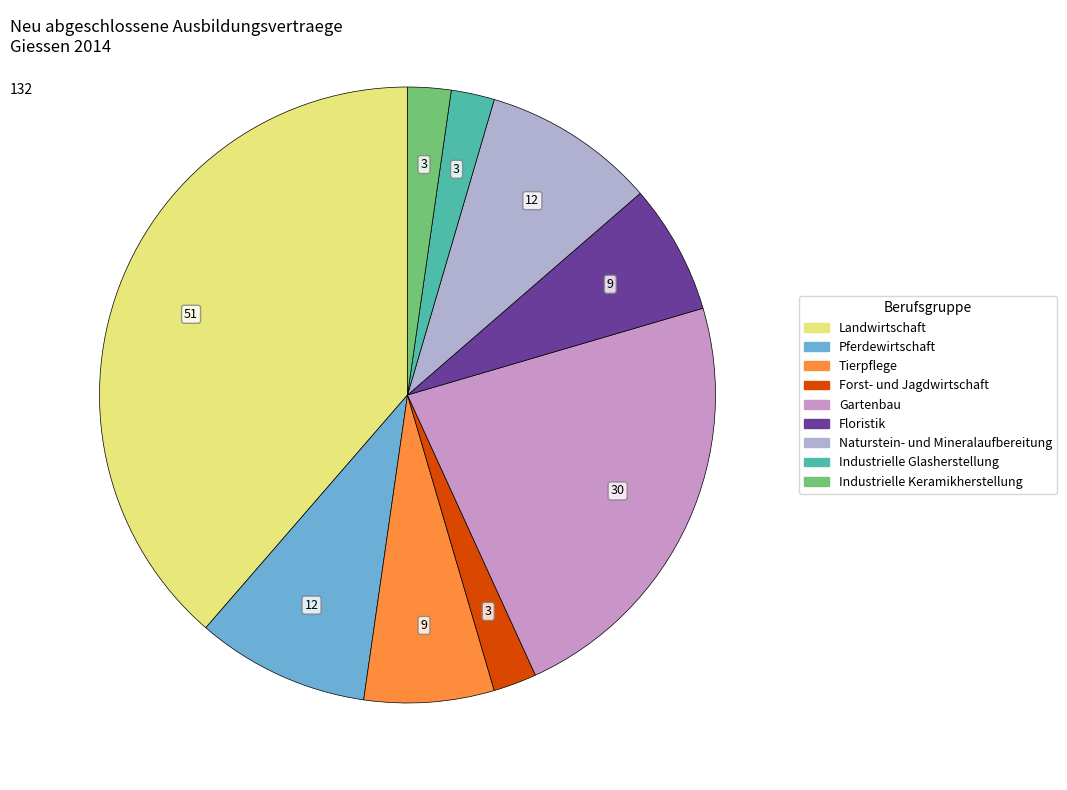

Is it true that Landwirtschaft is 39% of the pie?

True